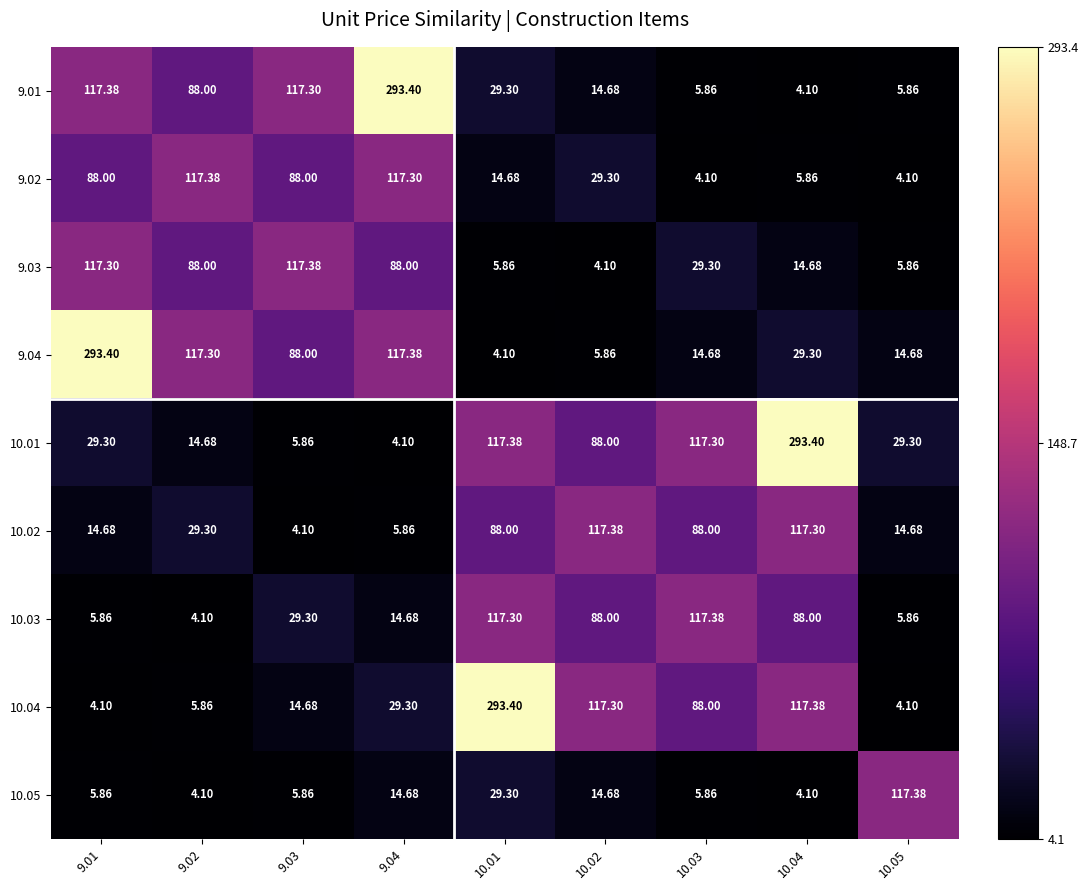

Is the value of 9.04 at 9.01 greater than the value of 9.02 at 9.02?

Yes